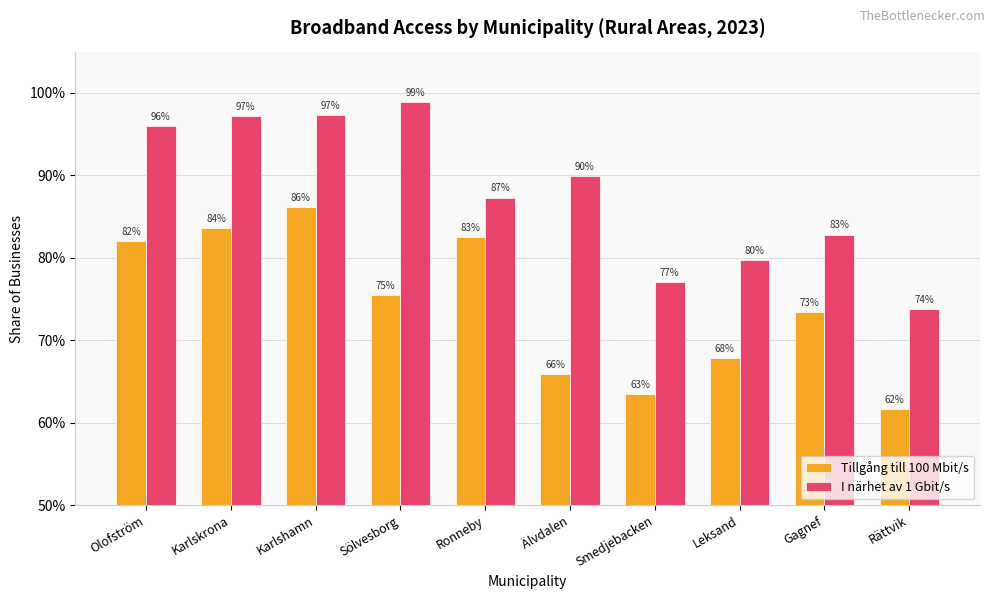

Does the chart contain any negative values?

No